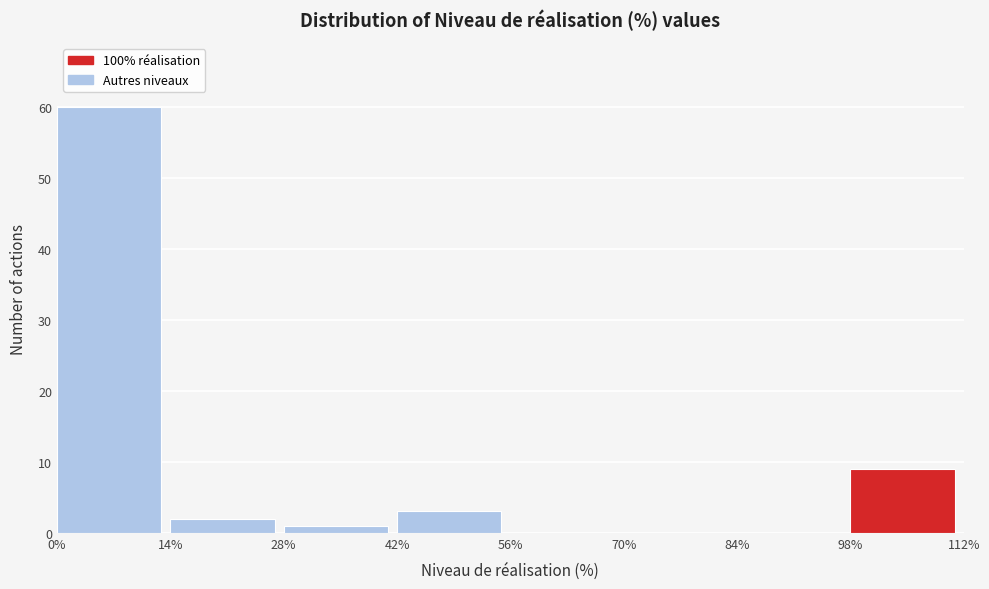

Reading left to right, transcribe this chart: for each bar, give the range it covers on the x-axis and its height. The values are not printed on the chart, so give them approximately, as read against the axis.

0% to 14%: 60
14% to 28%: 2
28% to 42%: 1
42% to 56%: 3
56% to 70%: 0
70% to 84%: 0
84% to 98%: 0
98% to 112%: 9